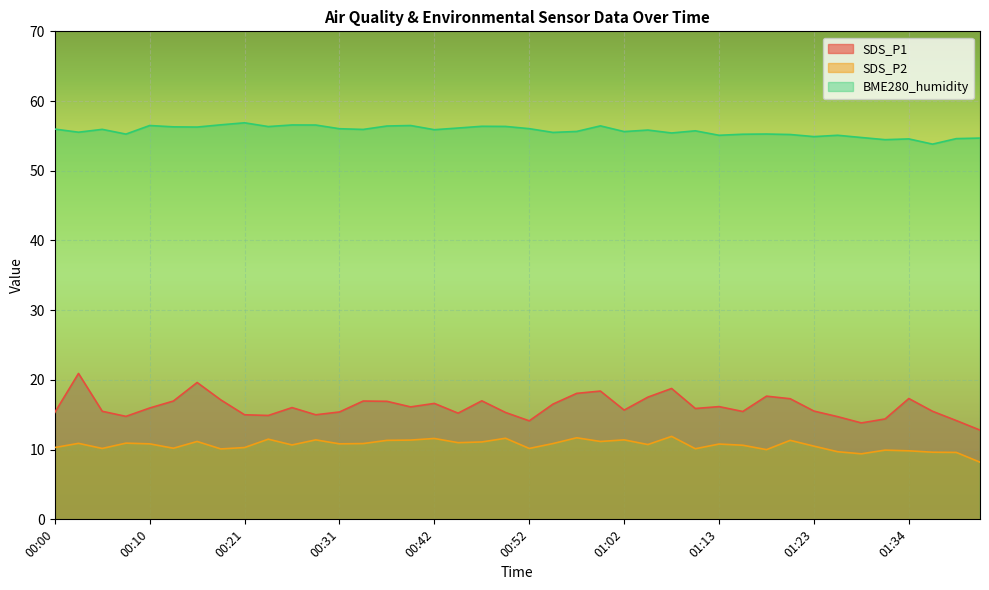

What is the minimum value for SDS_P2?

8.2